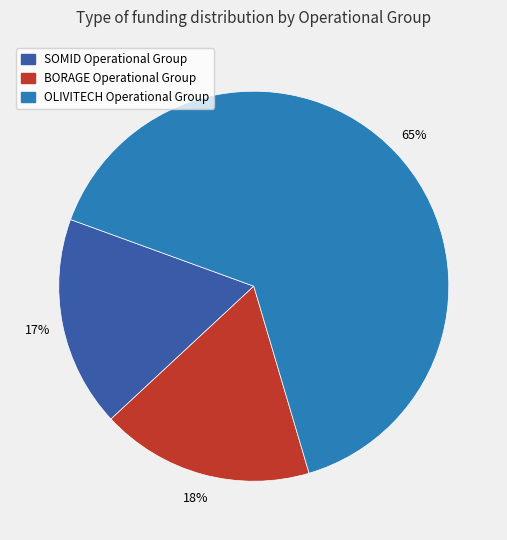

What is the largest slice in the pie chart?

OLIVITECH Operational Group